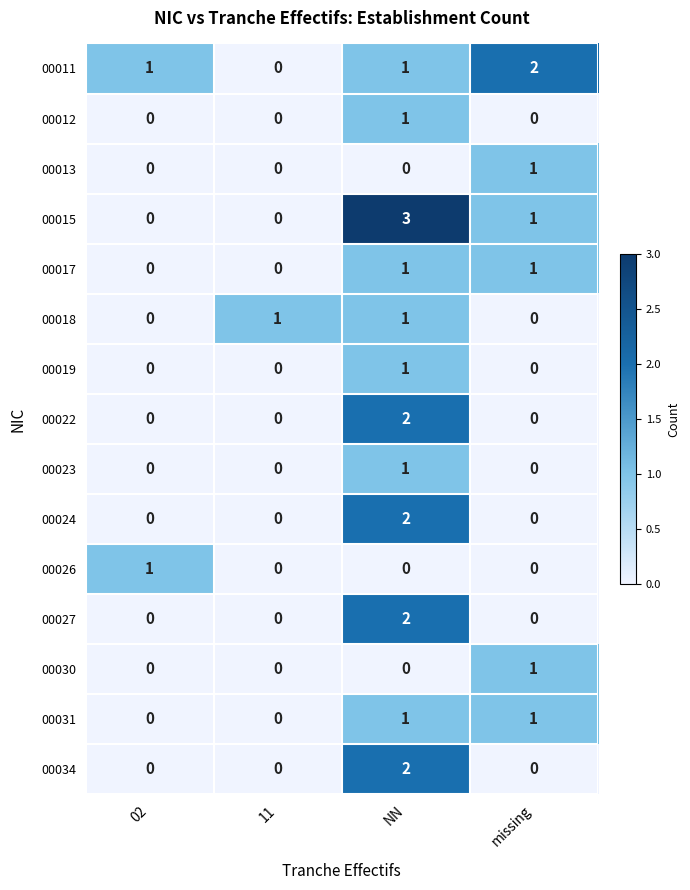

What is the total value across all series at NN?

18